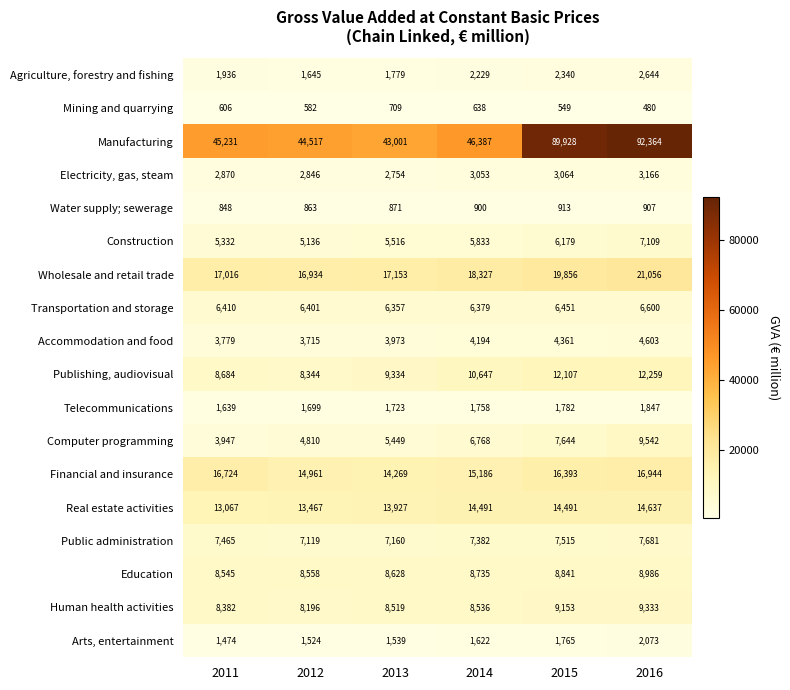

What is the difference between the maximum and minimum values in the Manufacturing series?

49363